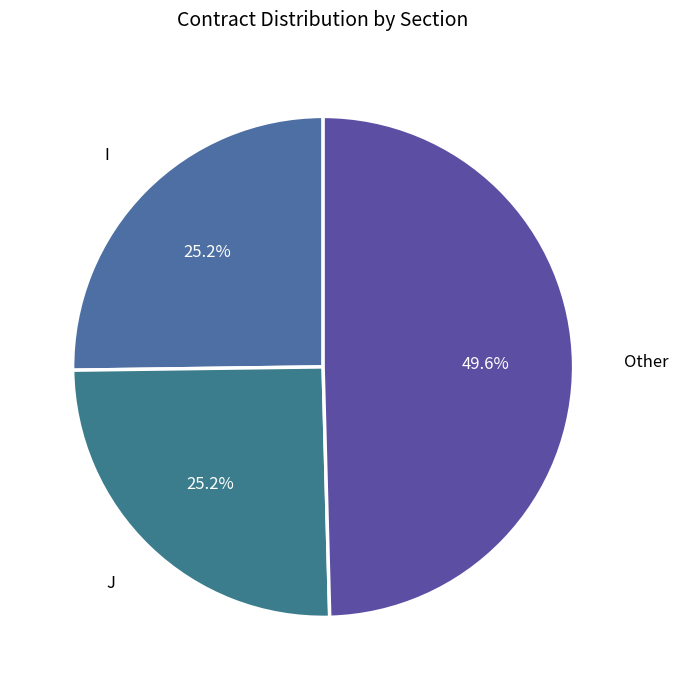

To the nearest percent, what is the average slice percentage?

33%